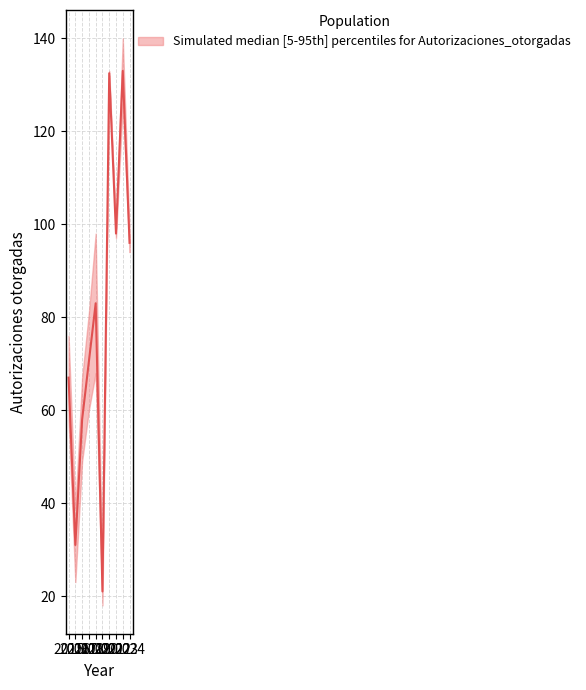

True or false: the data has more than 1 interior local peaks.

True